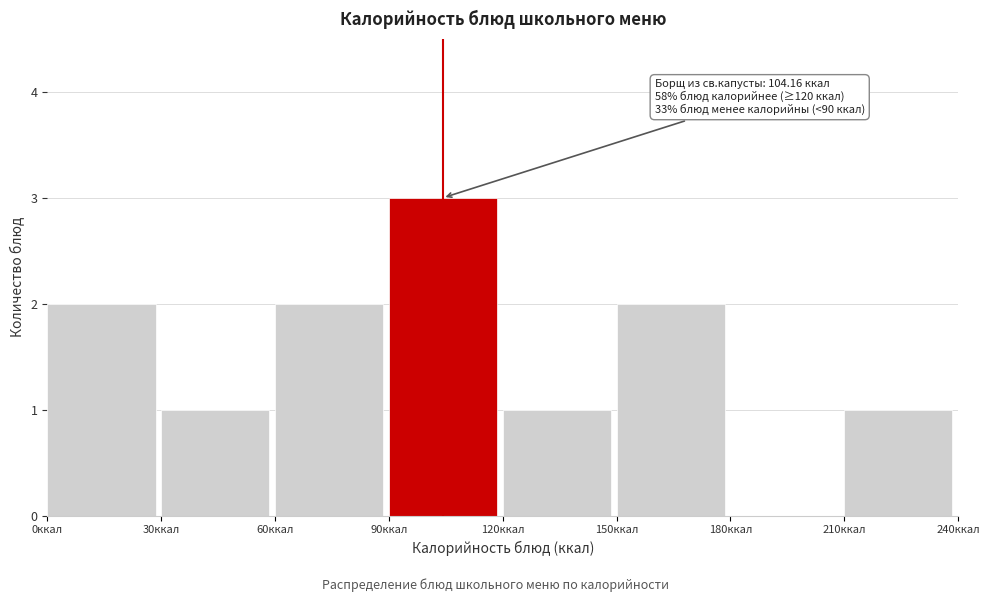

Which range on the x-axis has the tallest bar?

90 to 120